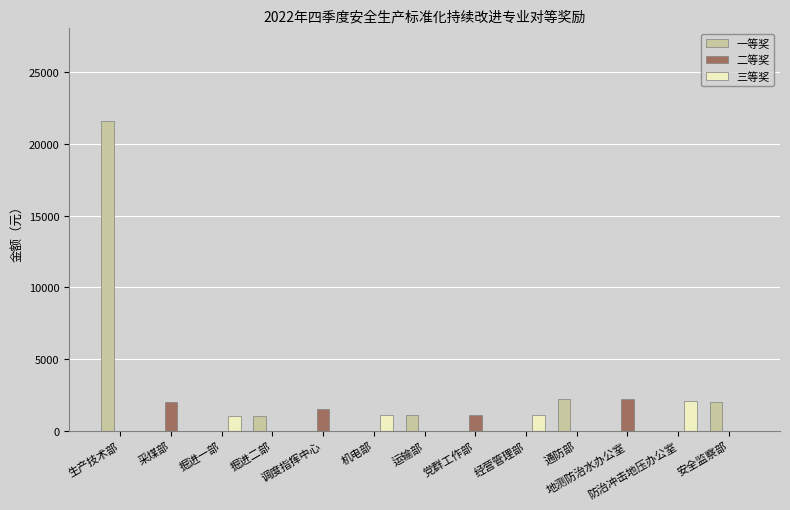

What is the spread (max minus min) of values at 机电部?

1100